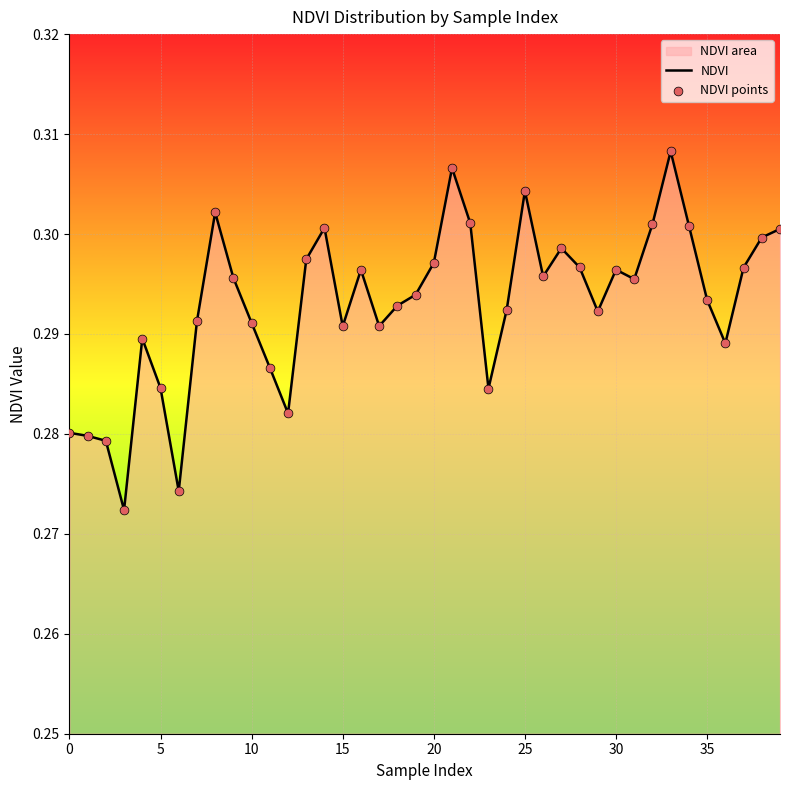

Which series contains the highest Y value?

NDVI